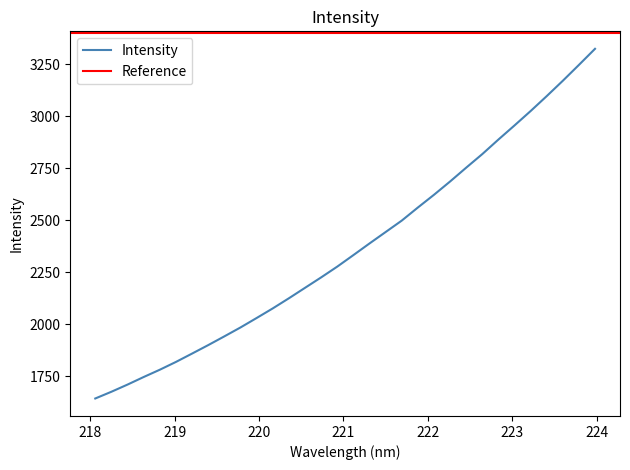

Approximately how many times larger is the value at 221.8812 compared to 219.9712?

1.3